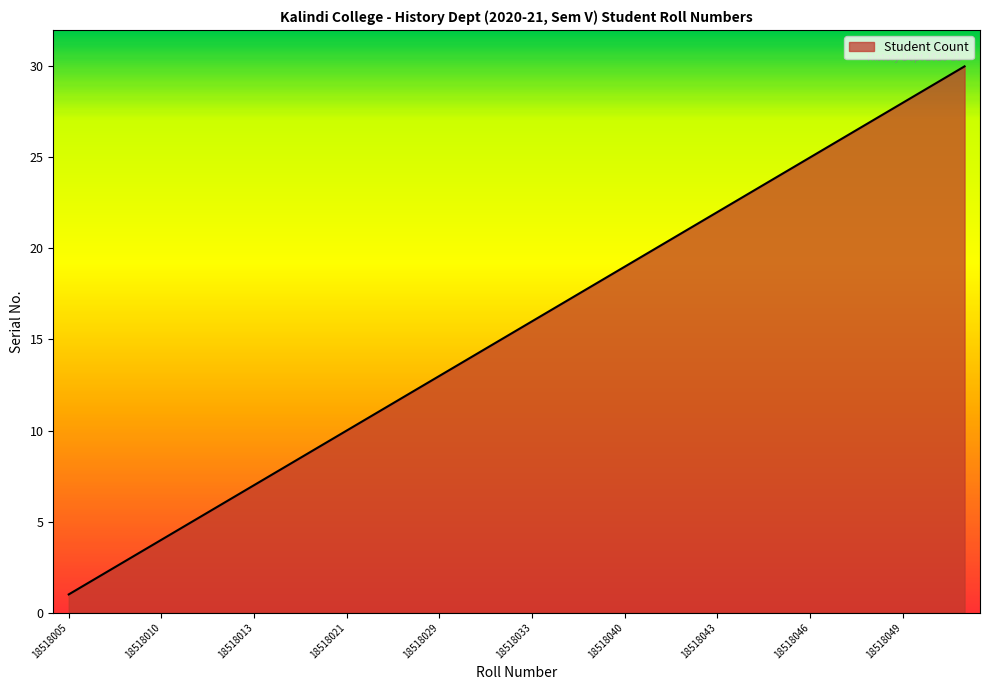

What is the difference between the maximum and minimum values?

29